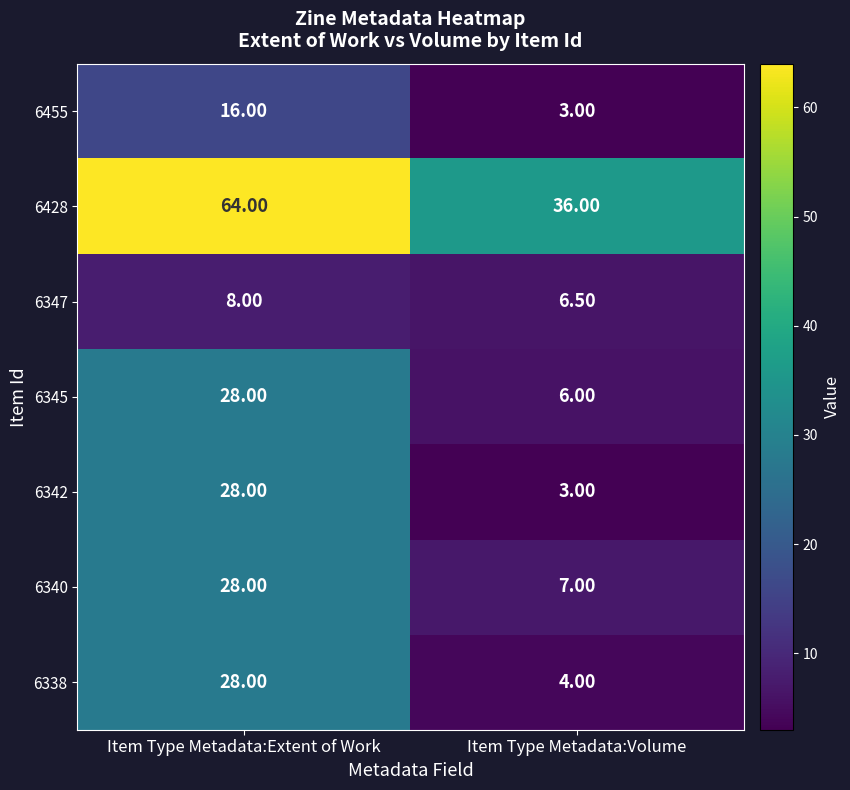

At which category is the sum across all series the highest?

Item Type Metadata:Extent of Work